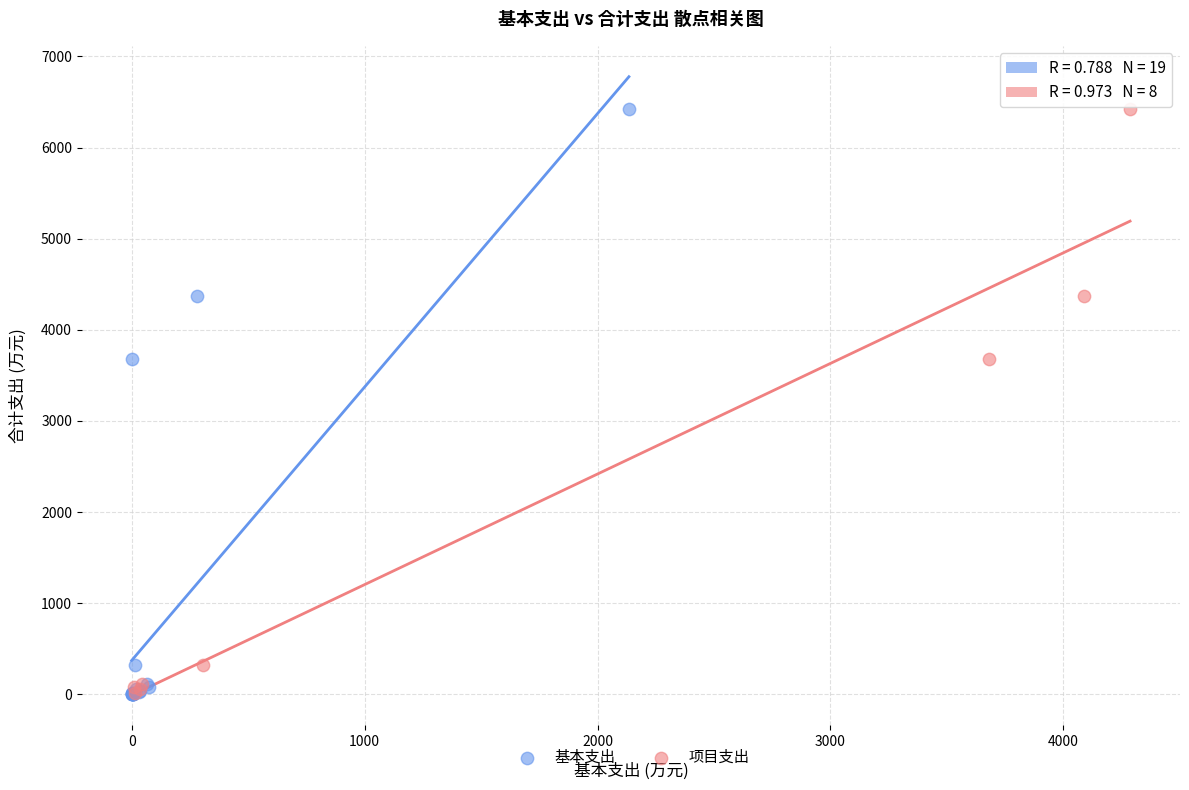

Which series has the largest Y range (max minus min)?

基本支出